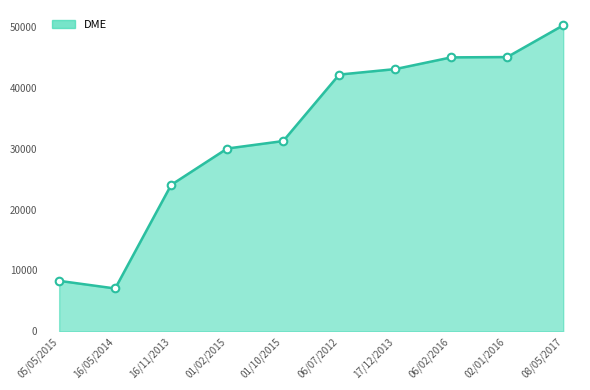

Which has a higher value, 17/12/2013 or 02/01/2016?

02/01/2016